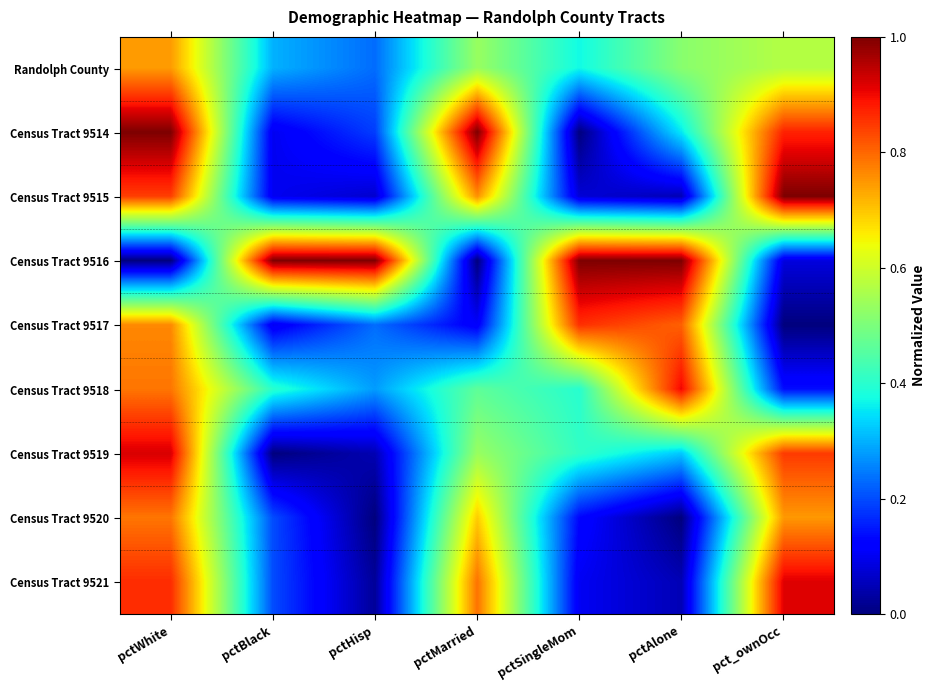

Rank the series by their maximum value, from highest to lowest.

Census Tract 9514, Census Tract 9515, Census Tract 9516, Census Tract 9519, Census Tract 9521, Census Tract 9518, Census Tract 9517, Census Tract 9520, Randolph County